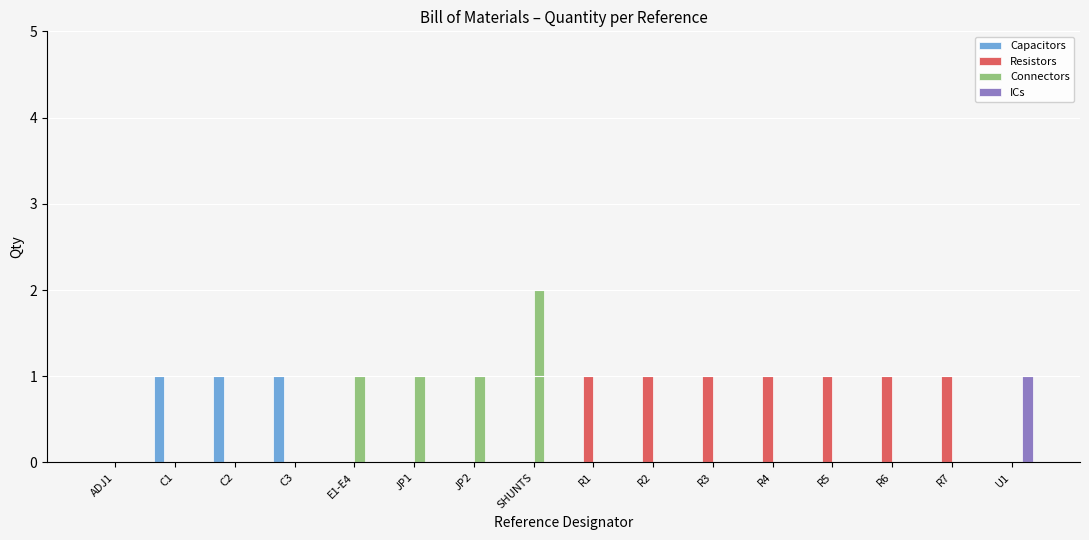

Which category has the highest value across all series?

SHUNTS